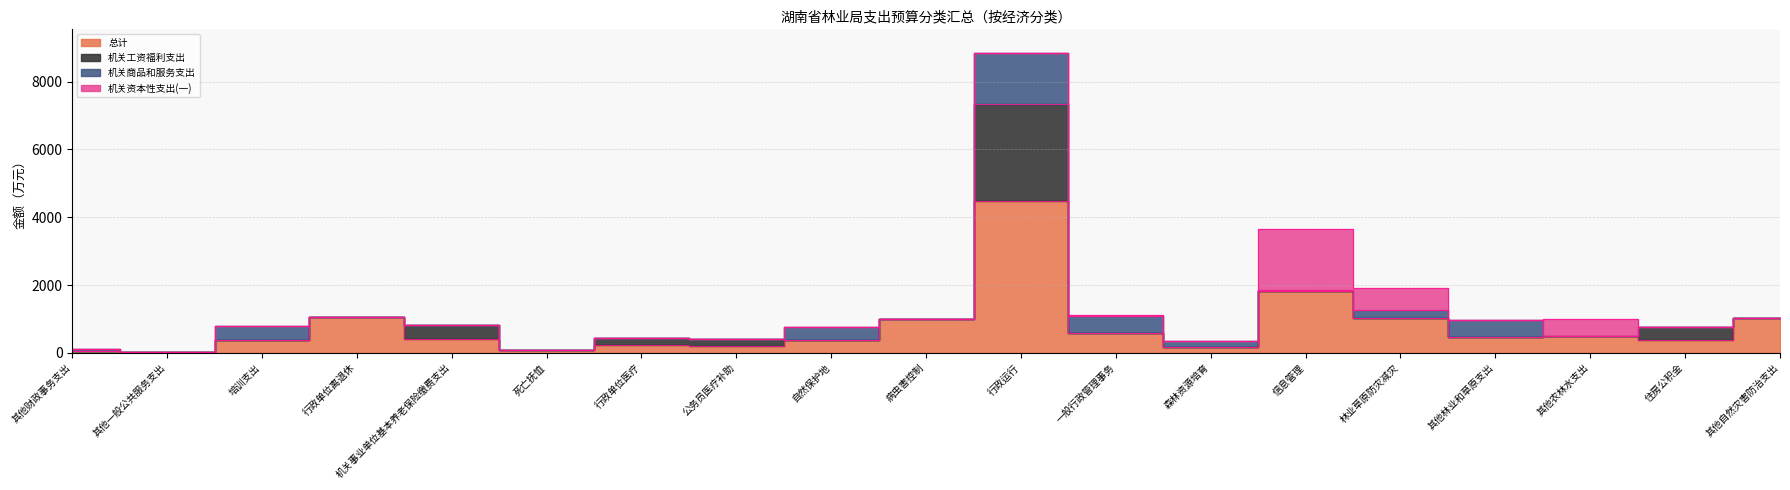

What is the maximum value for 机关工资福利支出?

2881.0